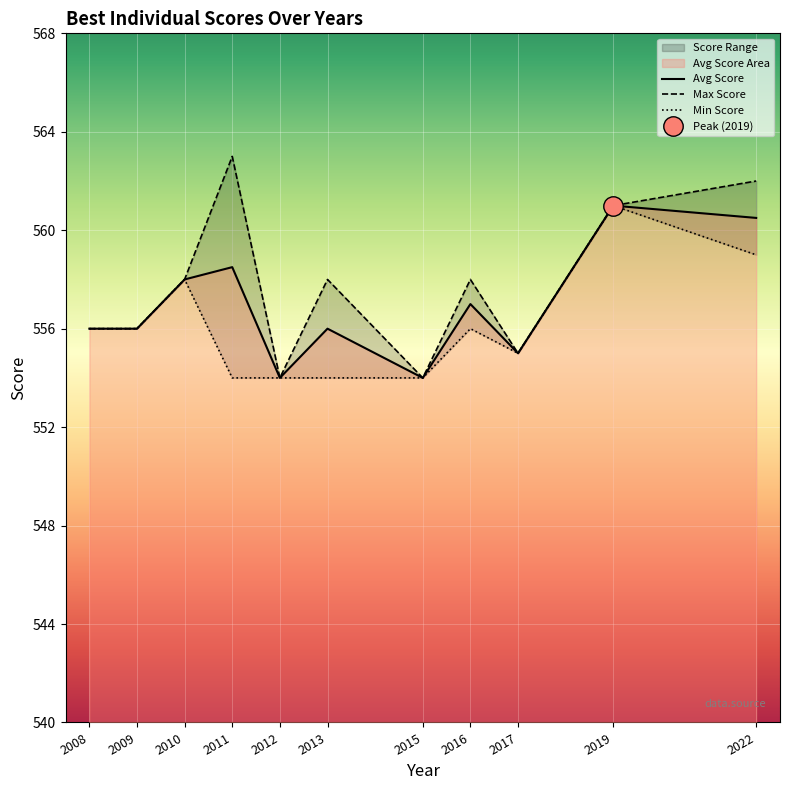

At how many categories does at least one series exceed 555?

8